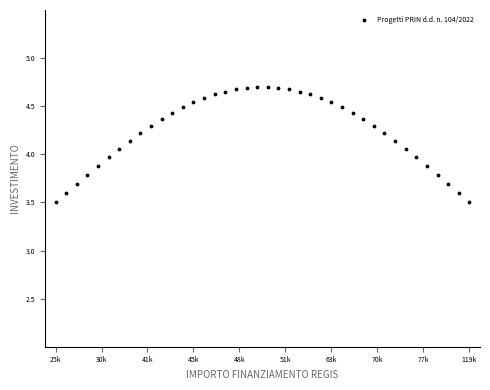

What is the range of Y values (max minus min)?

1.2